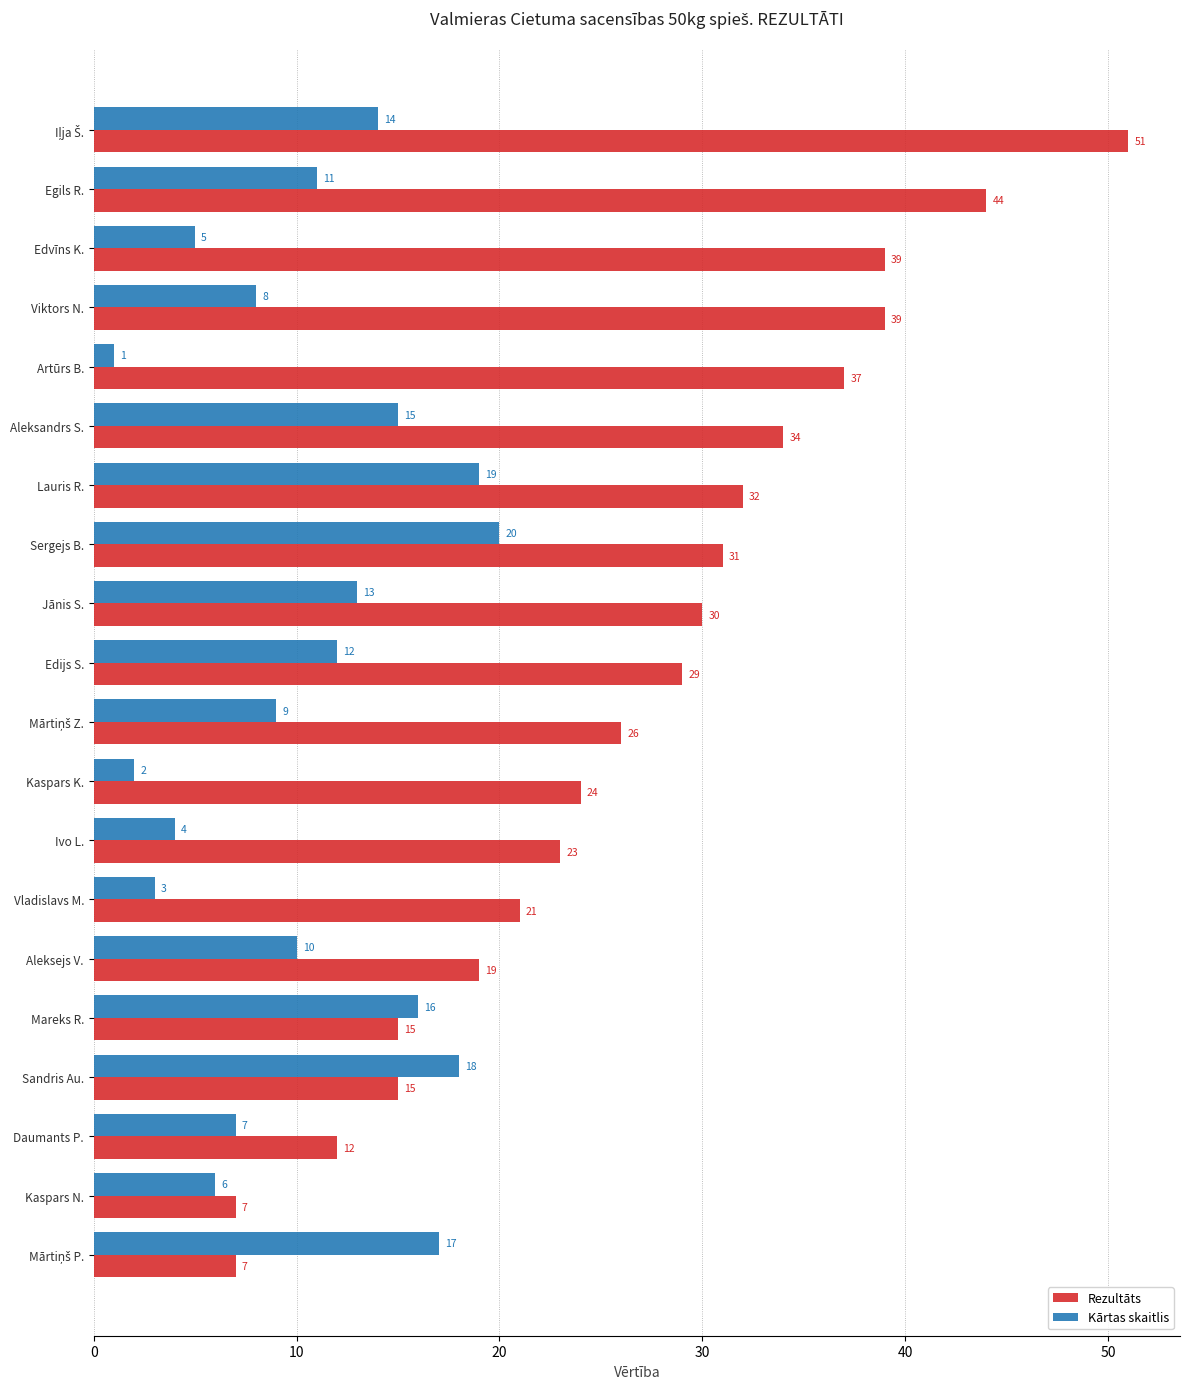

What are all the series names shown in the legend?

Rezultāts, Kārtas skaitlis